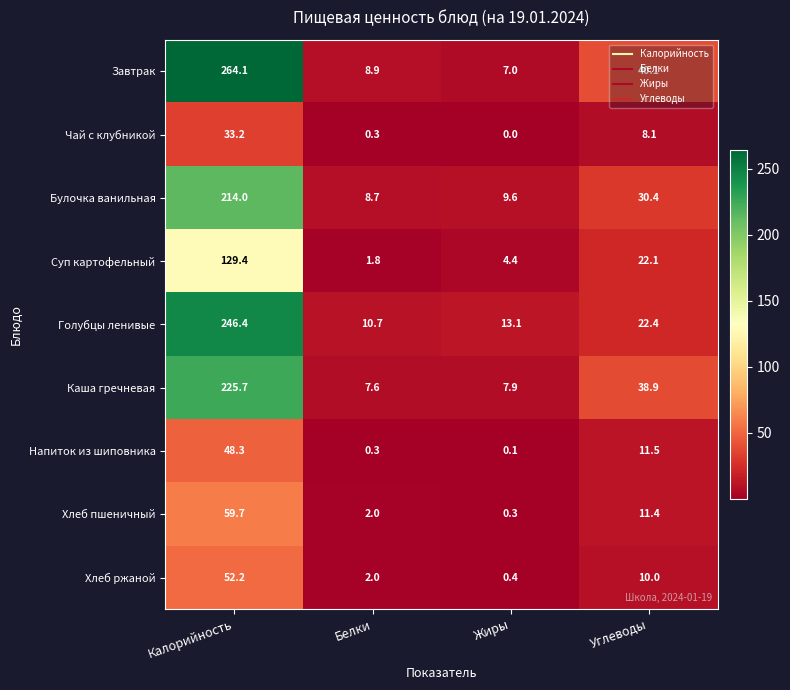

At which label does Каша гречневая first exceed 38?

Калорийность